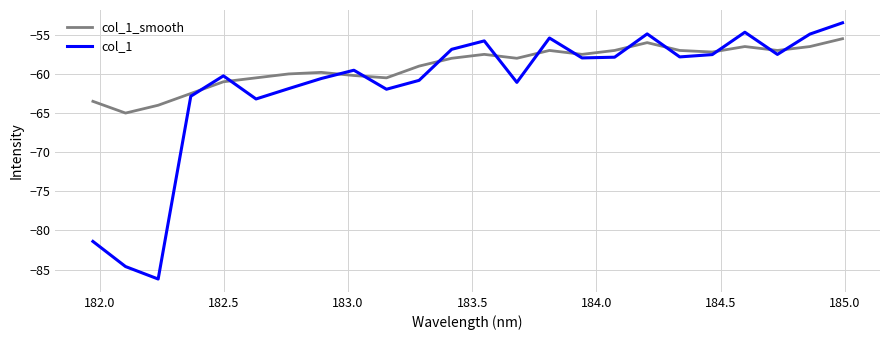

Which series has the widest spread of values?

col_1